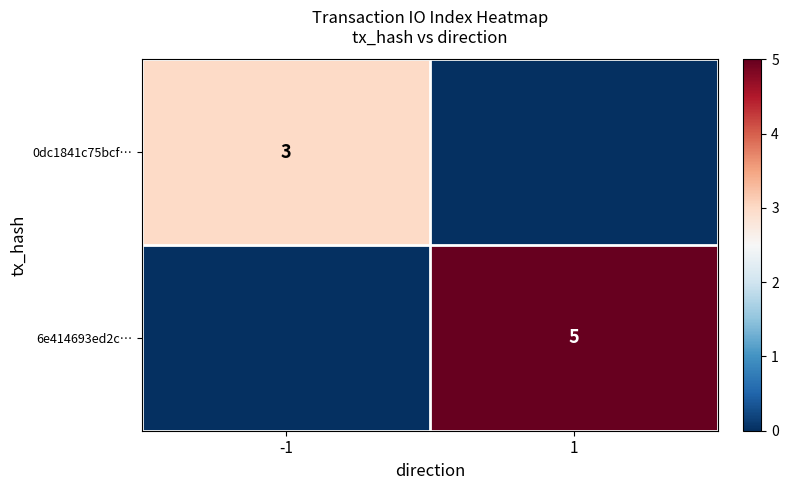

True or false: 6e414693ed2c… has a value of 5 at 1.

True